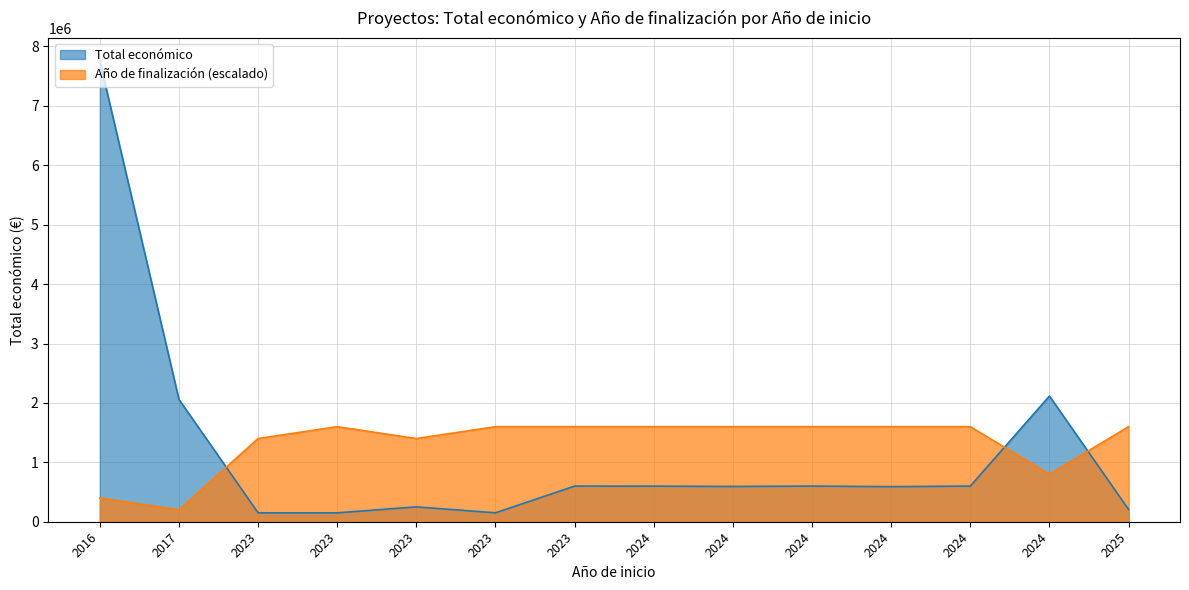

What is the difference between the Total económico values at 2024 and 2016?

7155115